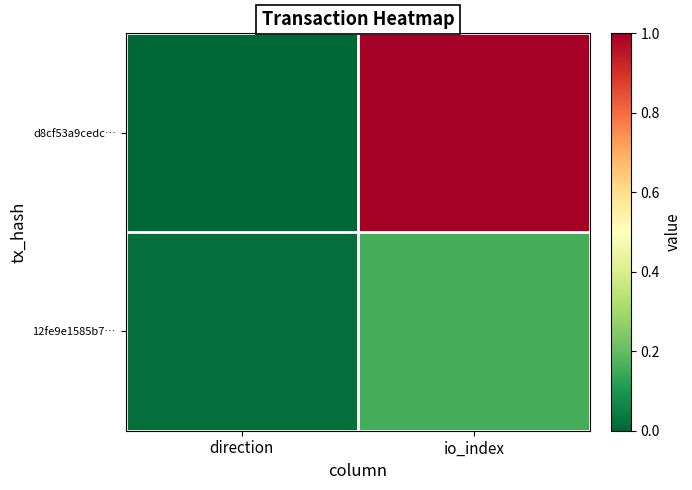

At which category does the chart reach its peak across all series?

io_index